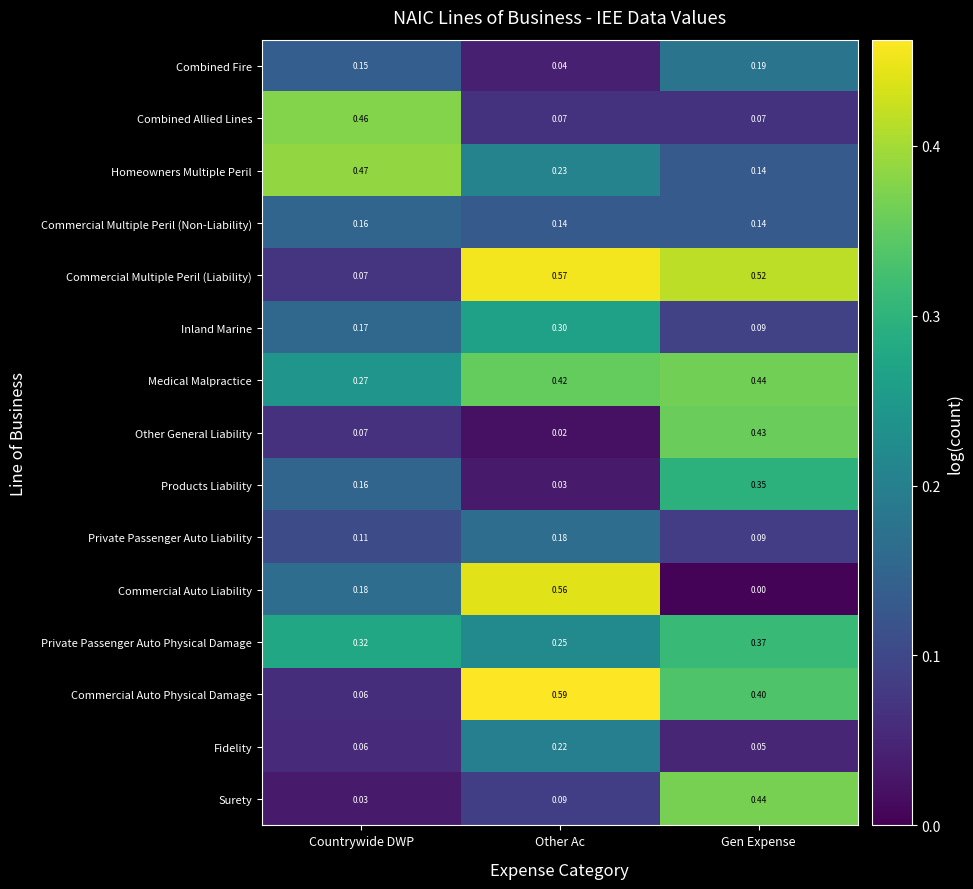

Which series has the largest total across all categories?

Commercial Multiple Peril (Liability)